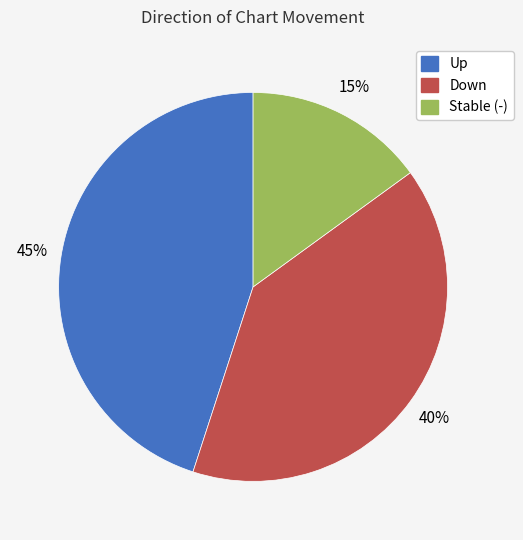

How many segments does this pie chart have?

3